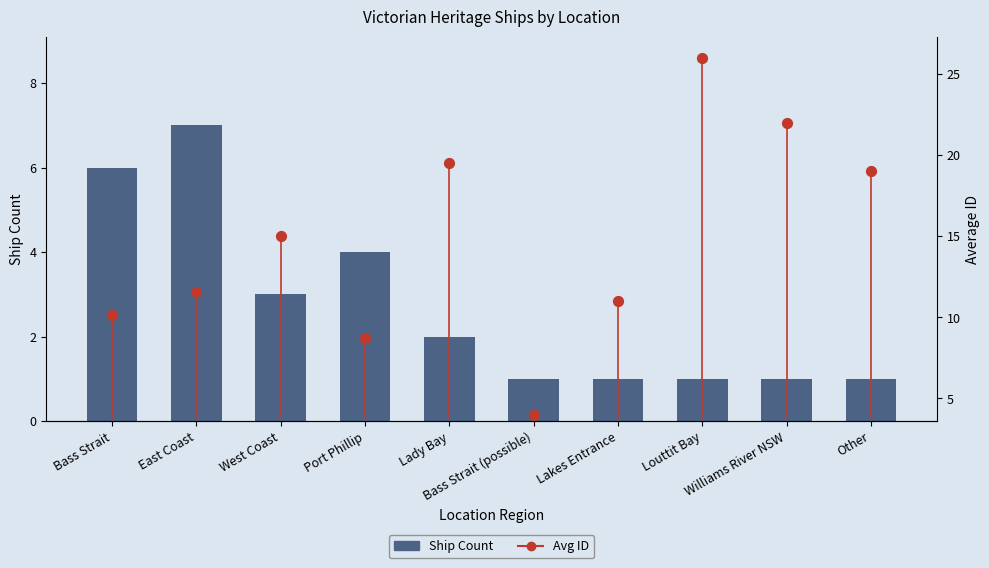

Is the value of Ship Count at Bass Strait greater than the value of Avg ID at West Coast?

No